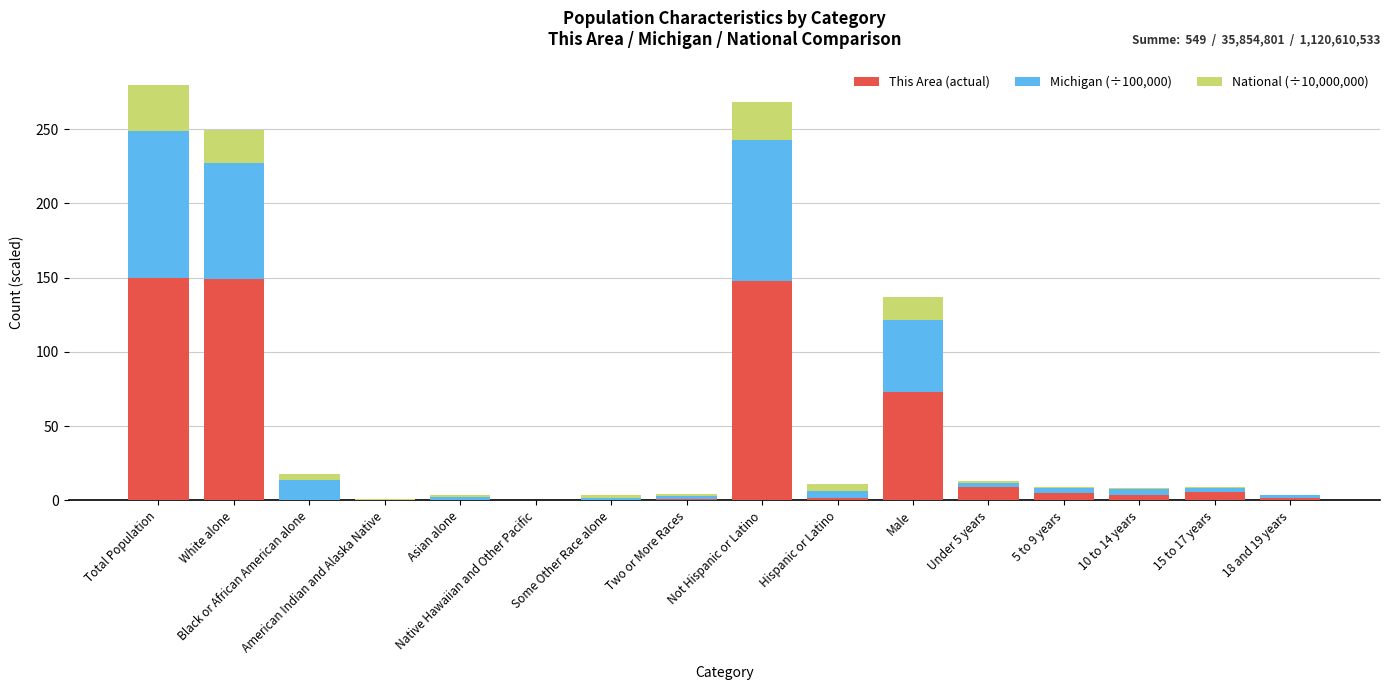

What are all the series names shown in the legend?

This Area (actual), Michigan (÷100,000), National (÷10,000,000)